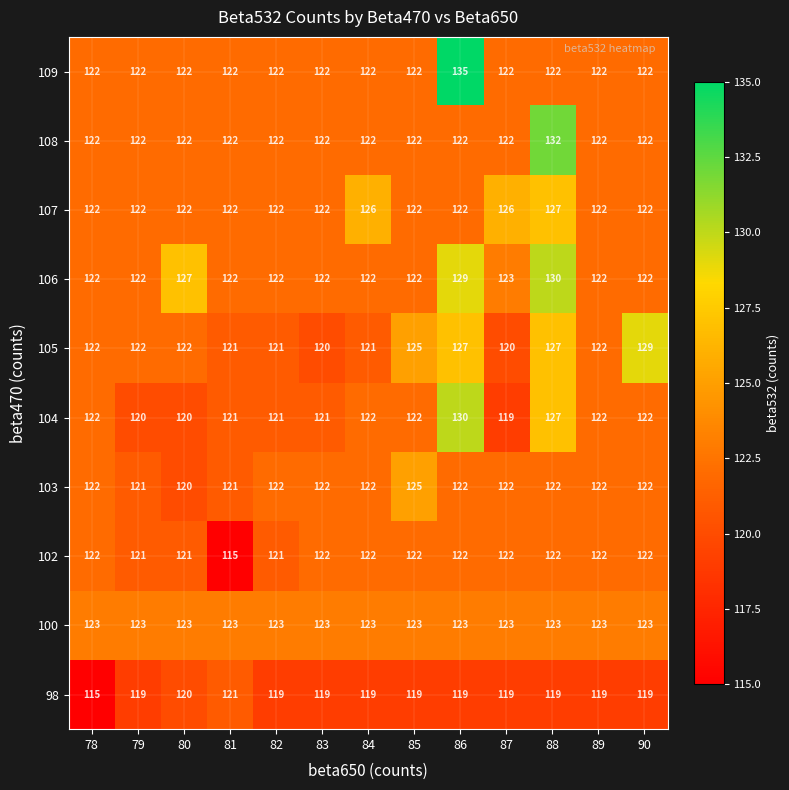

Which series has the widest spread of values?

109